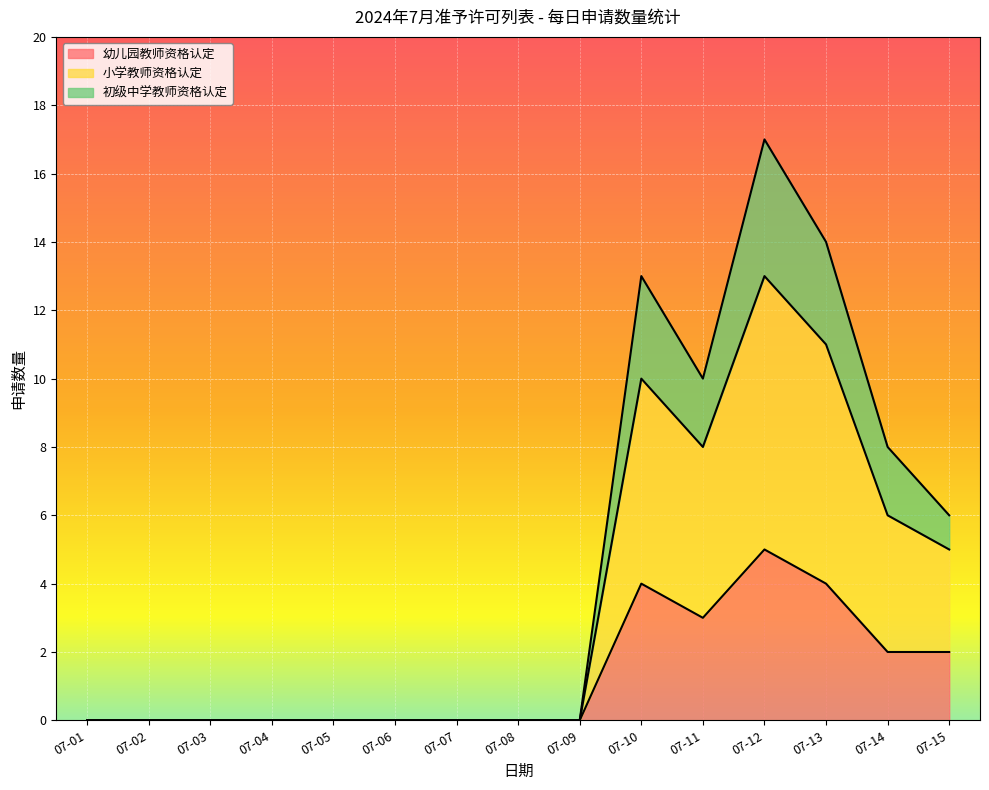

What is the value of the 小学教师资格认定 point at the 11th from the left?

8